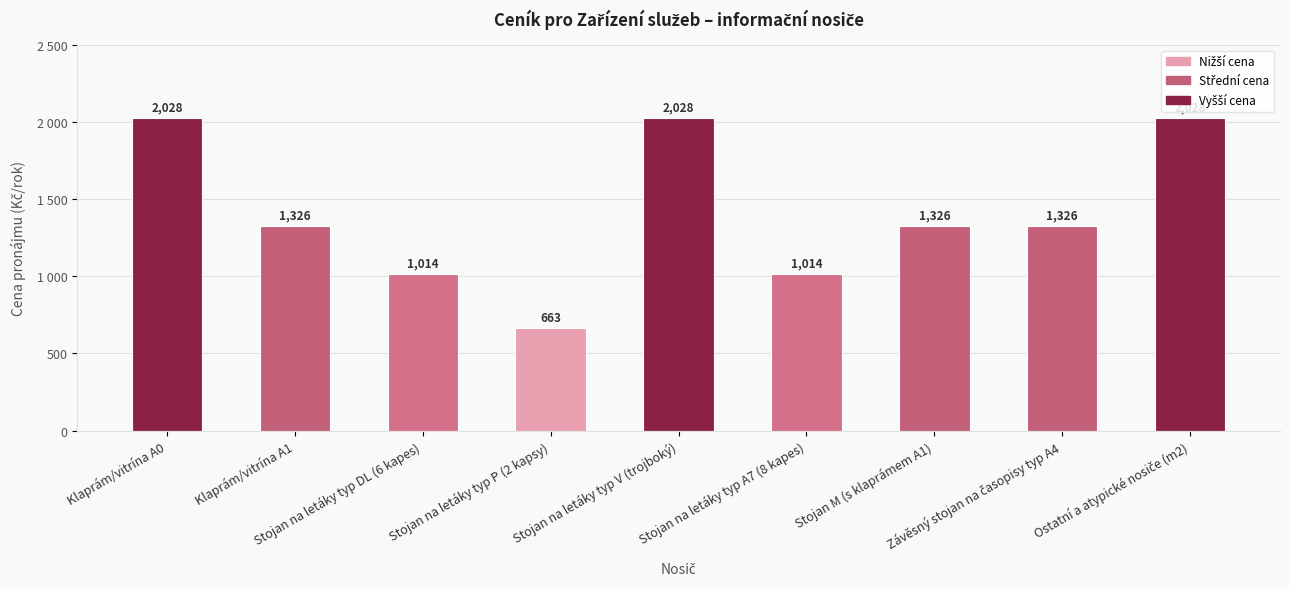

What is the sum of the values at Stojan na letáky typ V (trojboký) and Ostatní a atypické nosiče (m2)?

4056